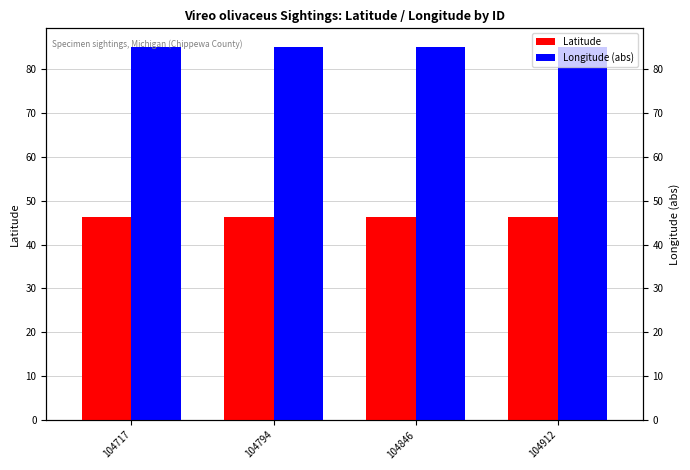

At which category is the sum across all series the highest?

104717